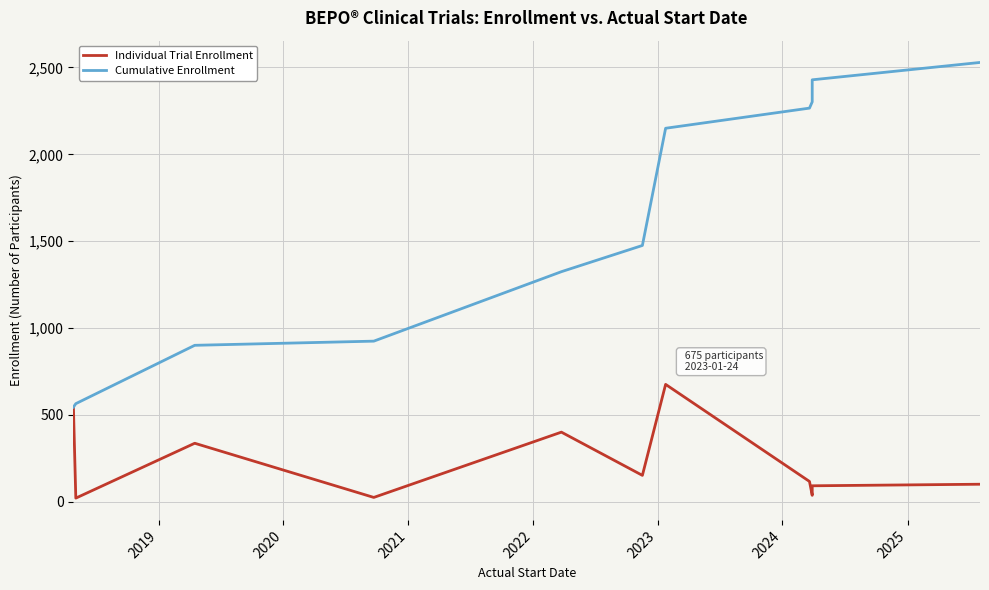

How many lines are shown in the chart?

2